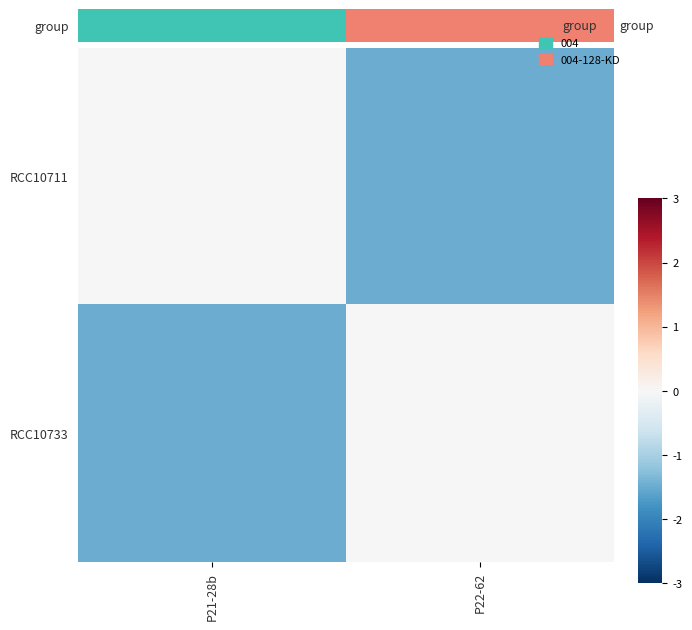

What is the minimum value shown in the chart?

-1.5